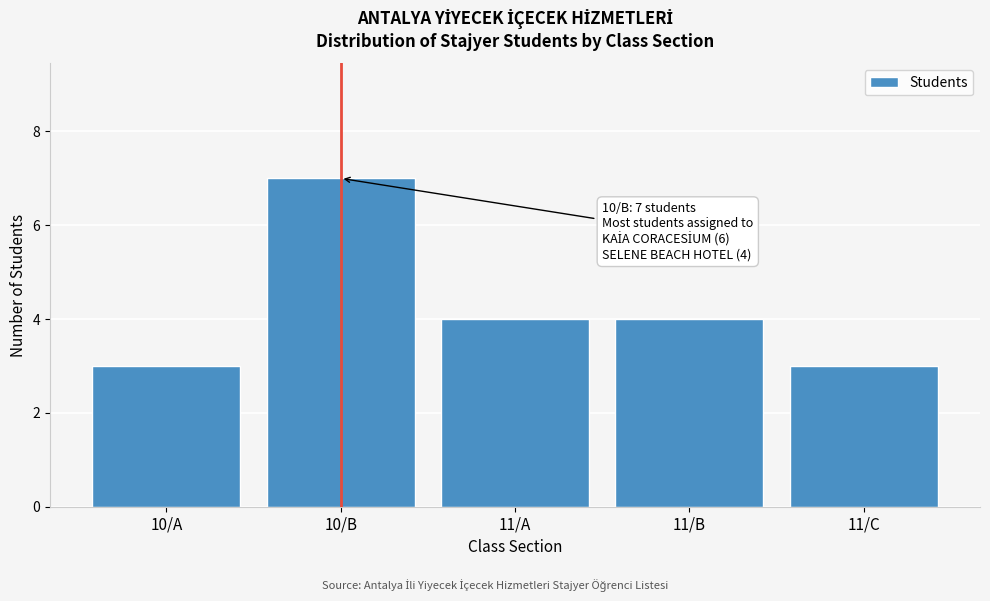

Reading left to right, transcribe all the data shown in this chart.

10/A=3	10/B=7	11/A=4	11/B=4	11/C=3